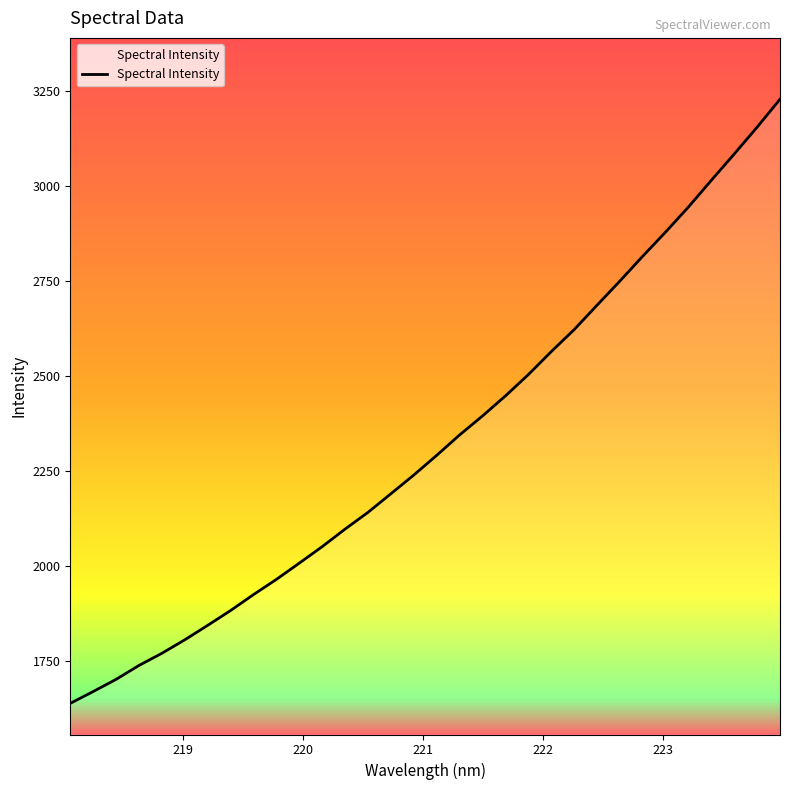

What is the difference between the second highest and second lowest values?

1485.0